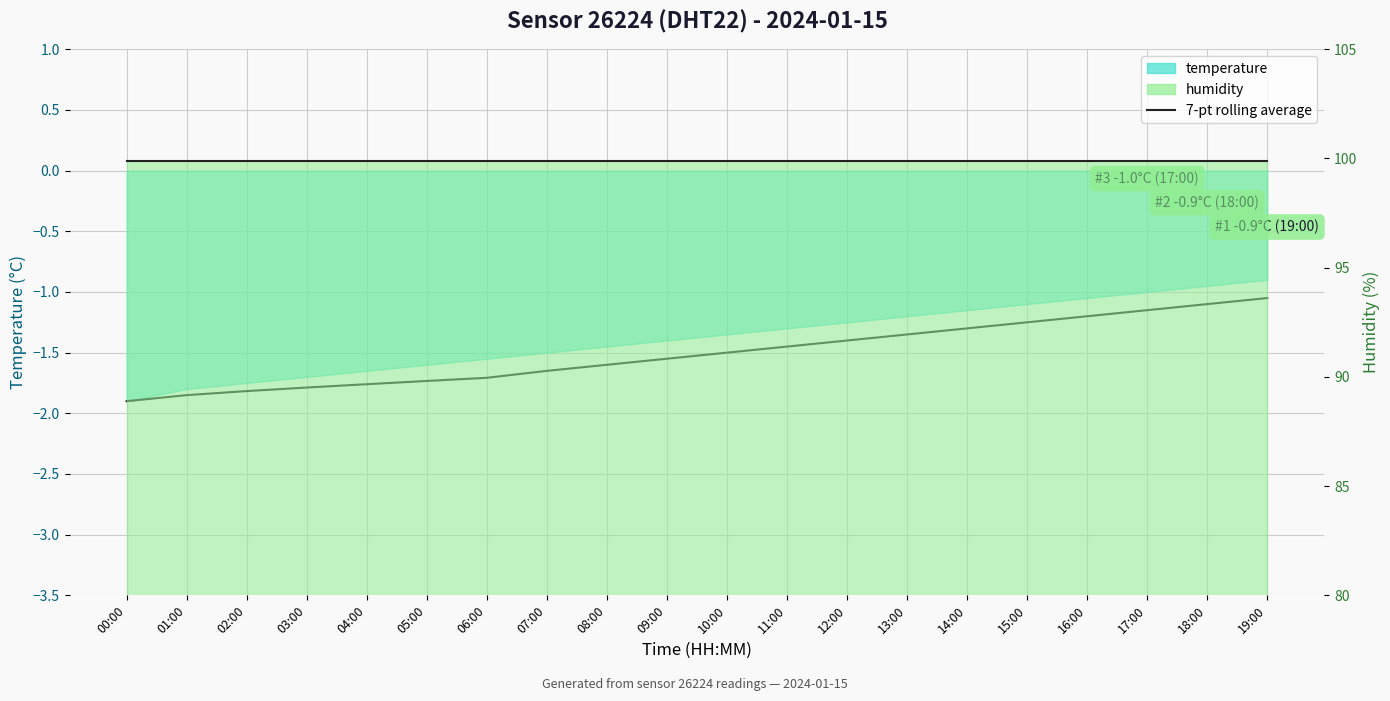

True or false: 7-pt rolling avg (temperature) and 7-pt rolling avg (humidity) intersect in this chart.

False